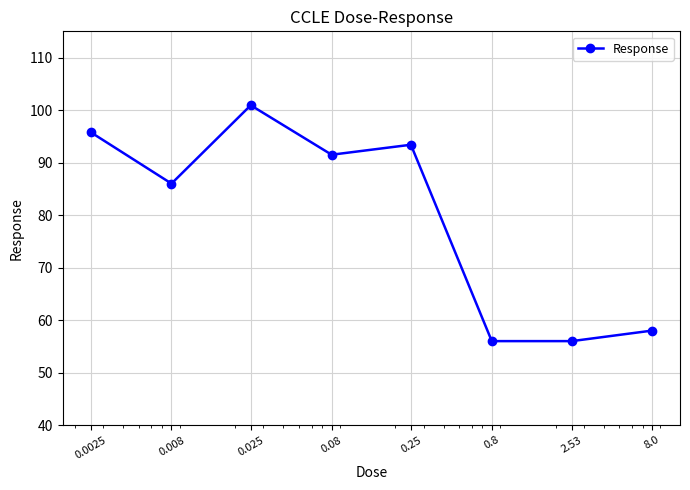

What is the value of the 5th point from the left?

93.4